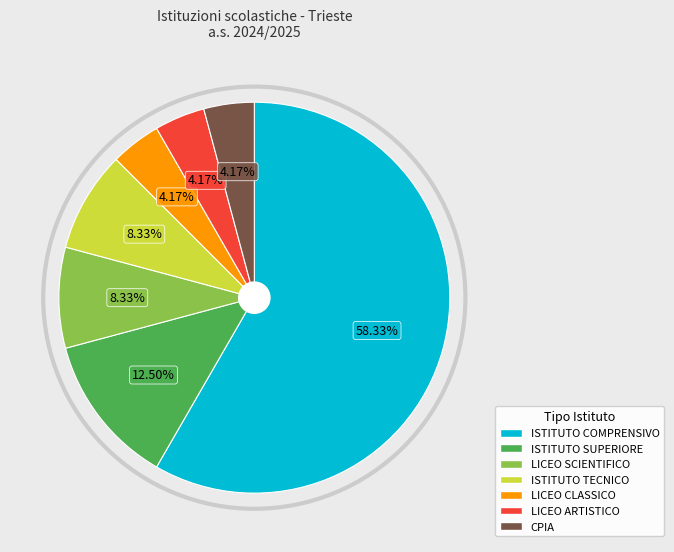

How many slices are in this pie chart?

7